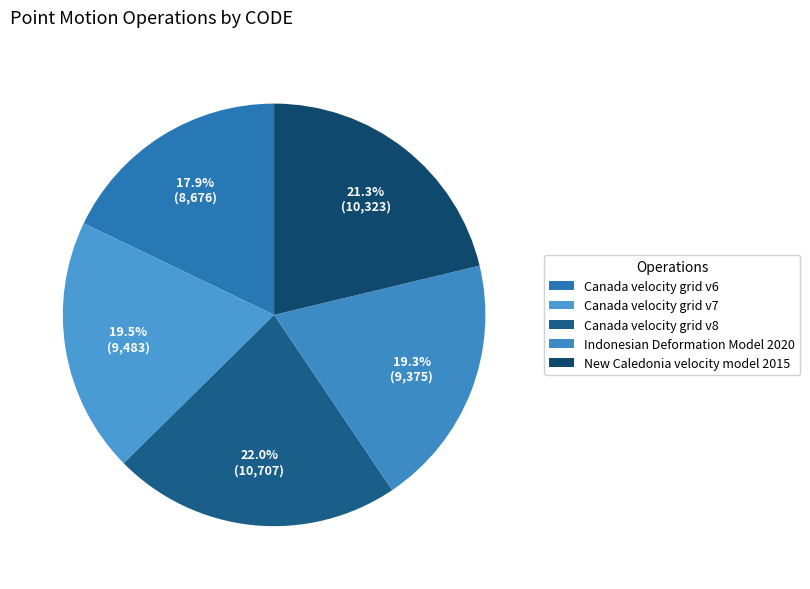

How many slices are in this pie chart?

5